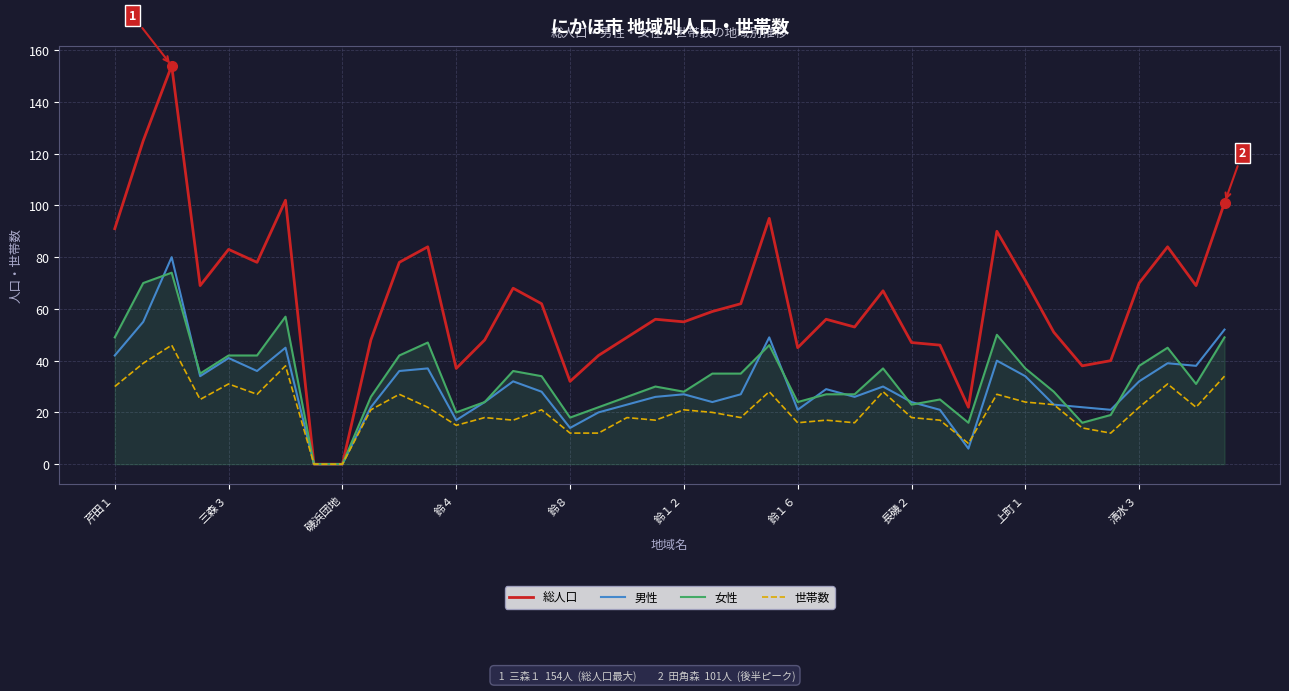

What is the maximum value shown in the chart?

154